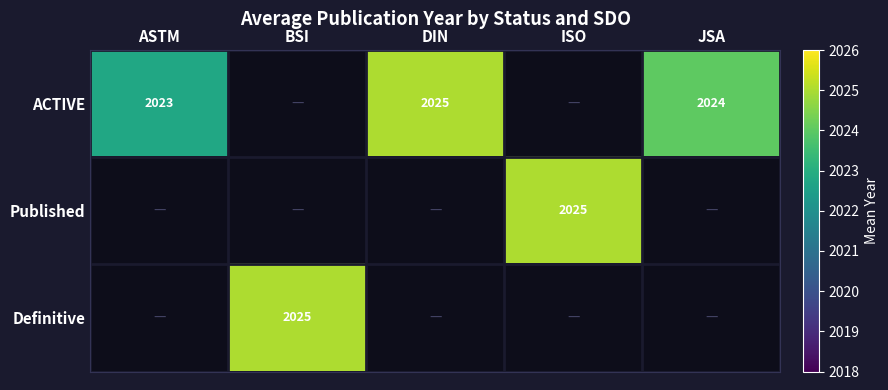

Between ASTM and JSA, which is larger?

JSA